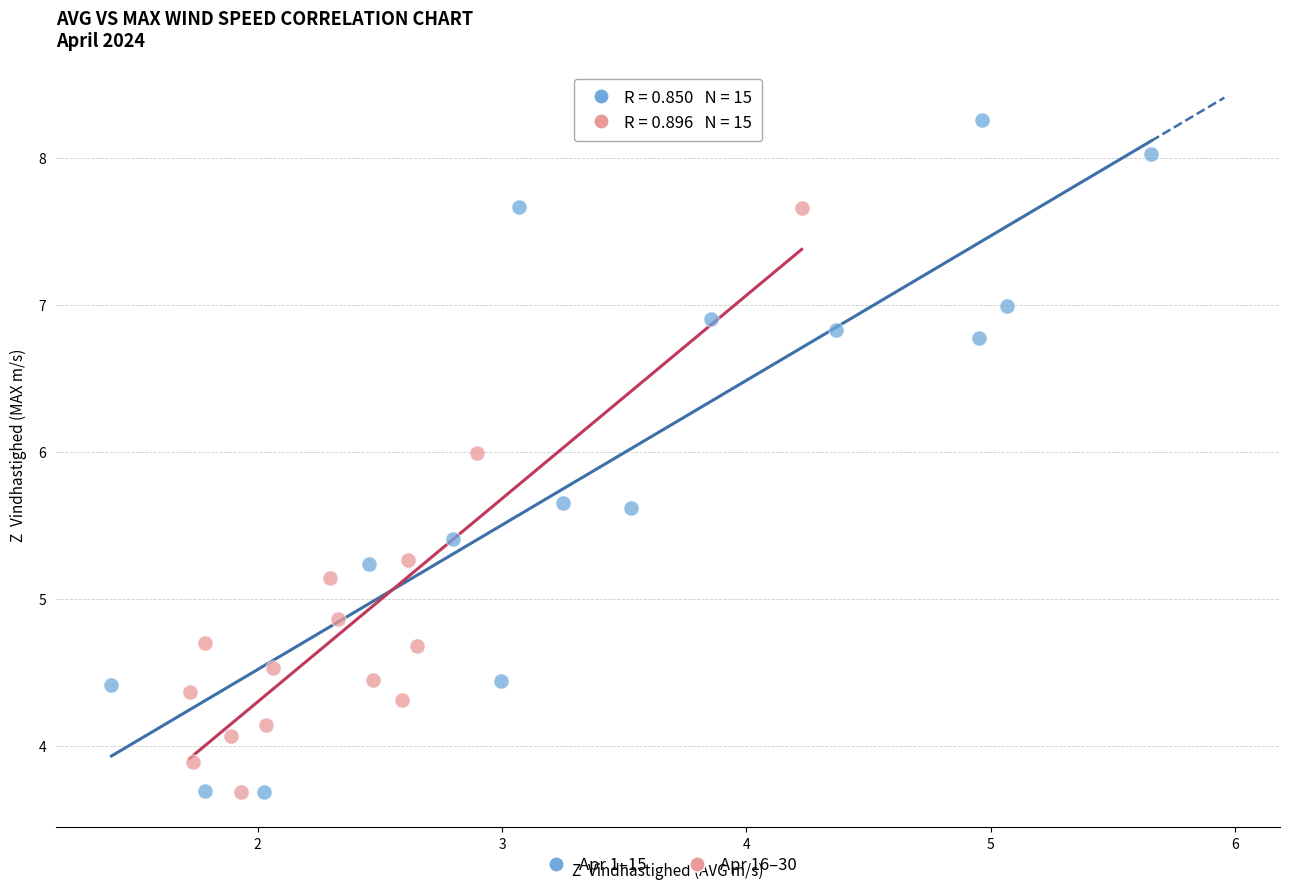

Which series reaches the maximum Y coordinate?

Apr 1–15